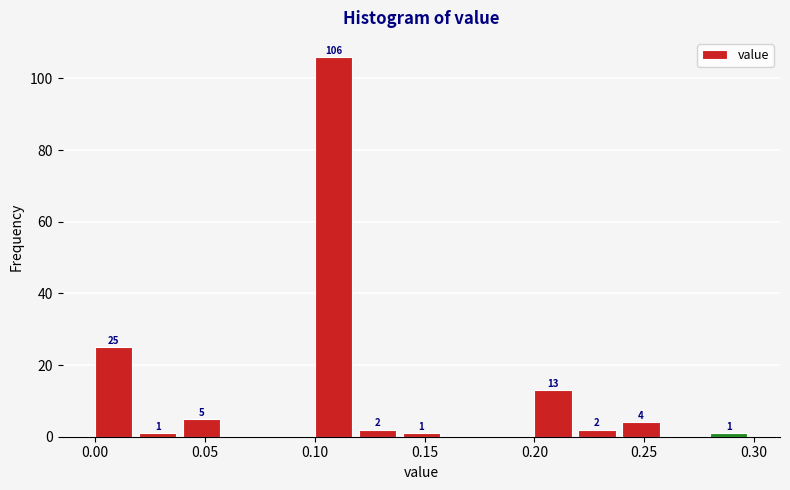

Over which range of the x-axis is the bar tallest?

0.10 to 0.12